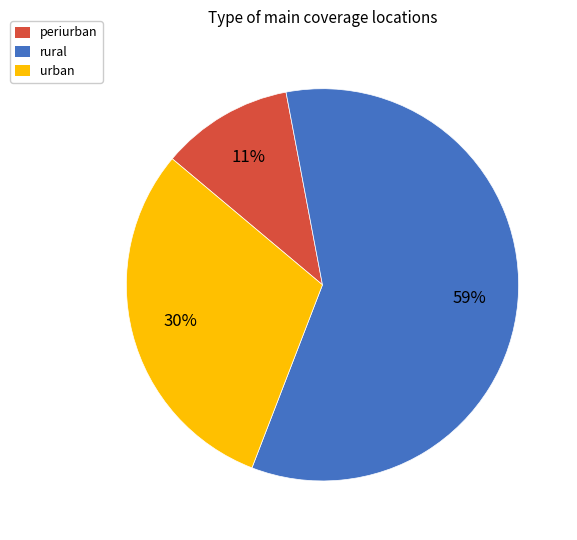

Is there a majority slice in this chart?

Yes